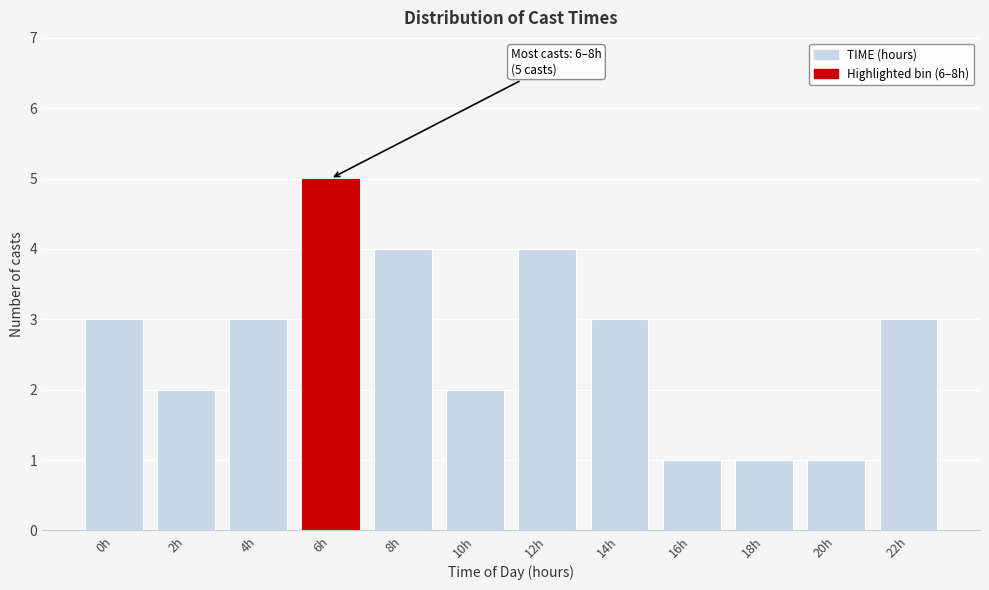

Reading left to right, extract all data points from this chart.

0h=3	2h=2	4h=3	6h=5	8h=4	10h=2	12h=4	14h=3	16h=1	18h=1	20h=1	22h=3